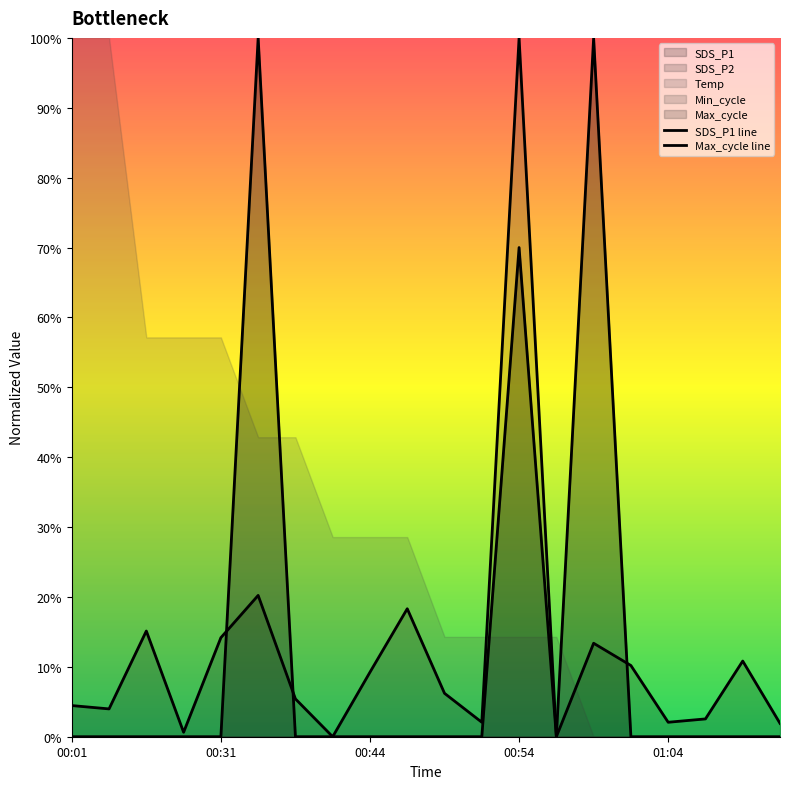

Which series has the largest total across all categories?

SDS_P1 line